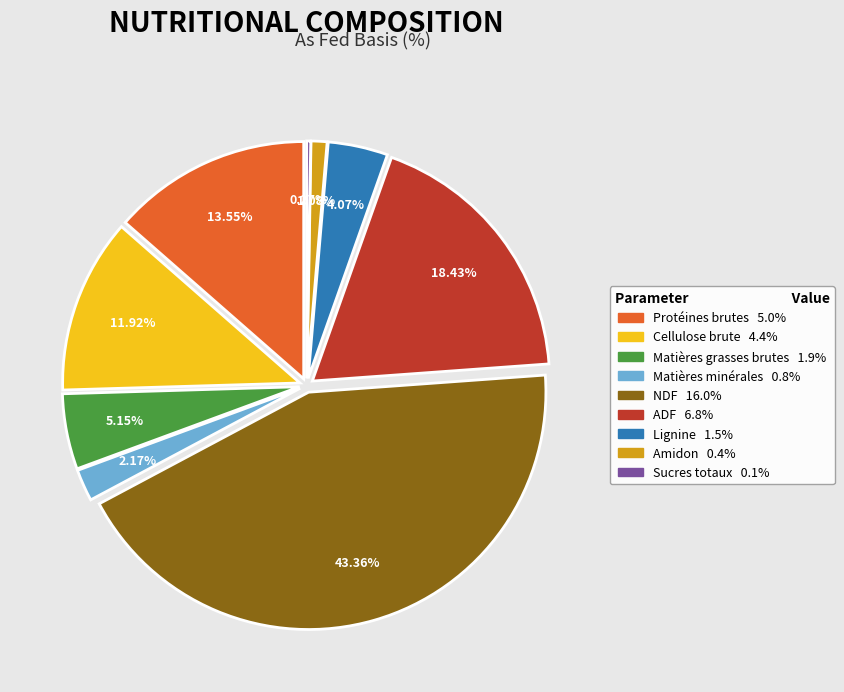

Rank the categories by value from lowest to highest.

Sucres totaux, Amidon, Matières minérales, Lignine, Matières grasses brutes, Cellulose brute, Protéines brutes, ADF, NDF